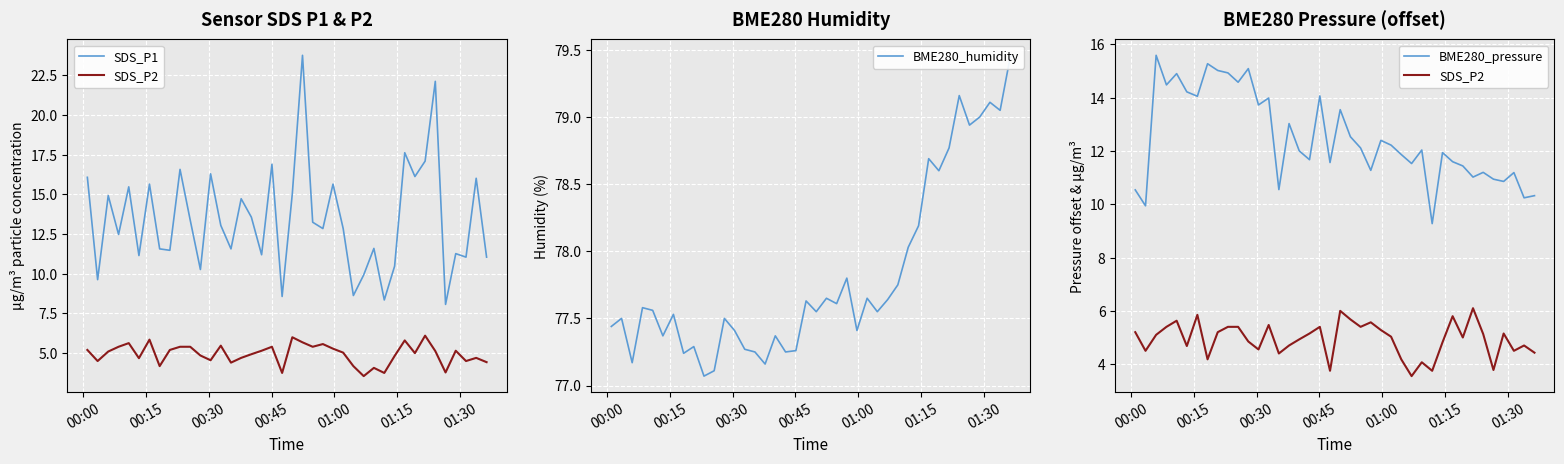

Is the value of SDS_P1 at 25 greater than the value of BME280_humidity at 22?

No